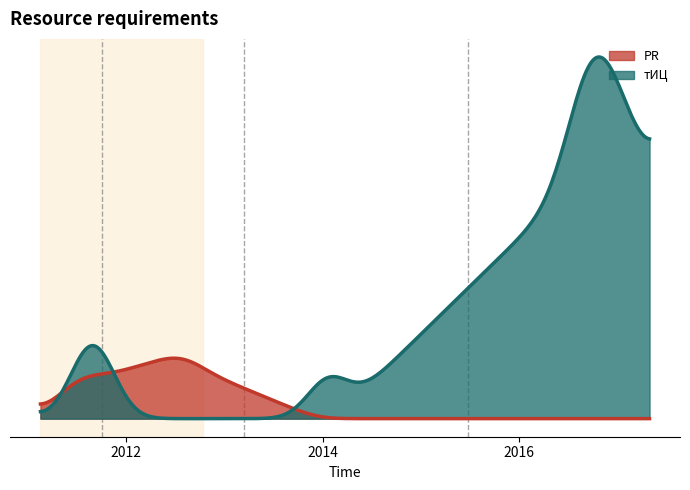

Rank the series at 2014-02-14 from lowest to highest value.

PR, тИЦ